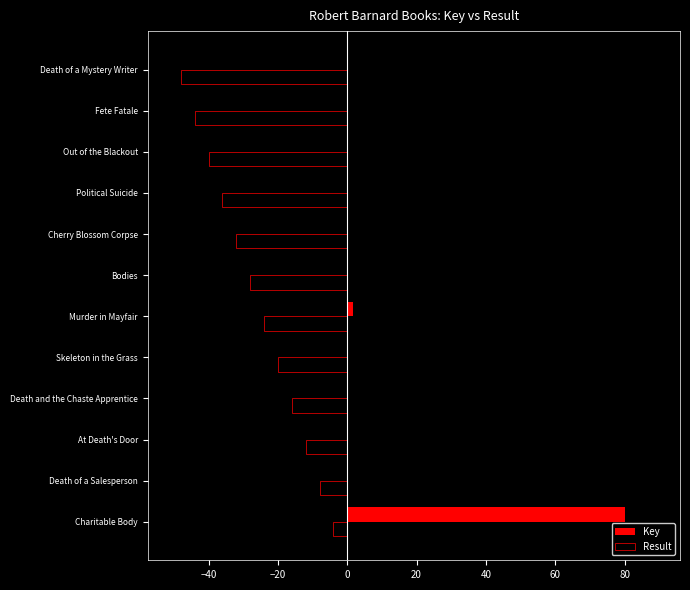

What are all the series names shown in the legend?

Key, Result